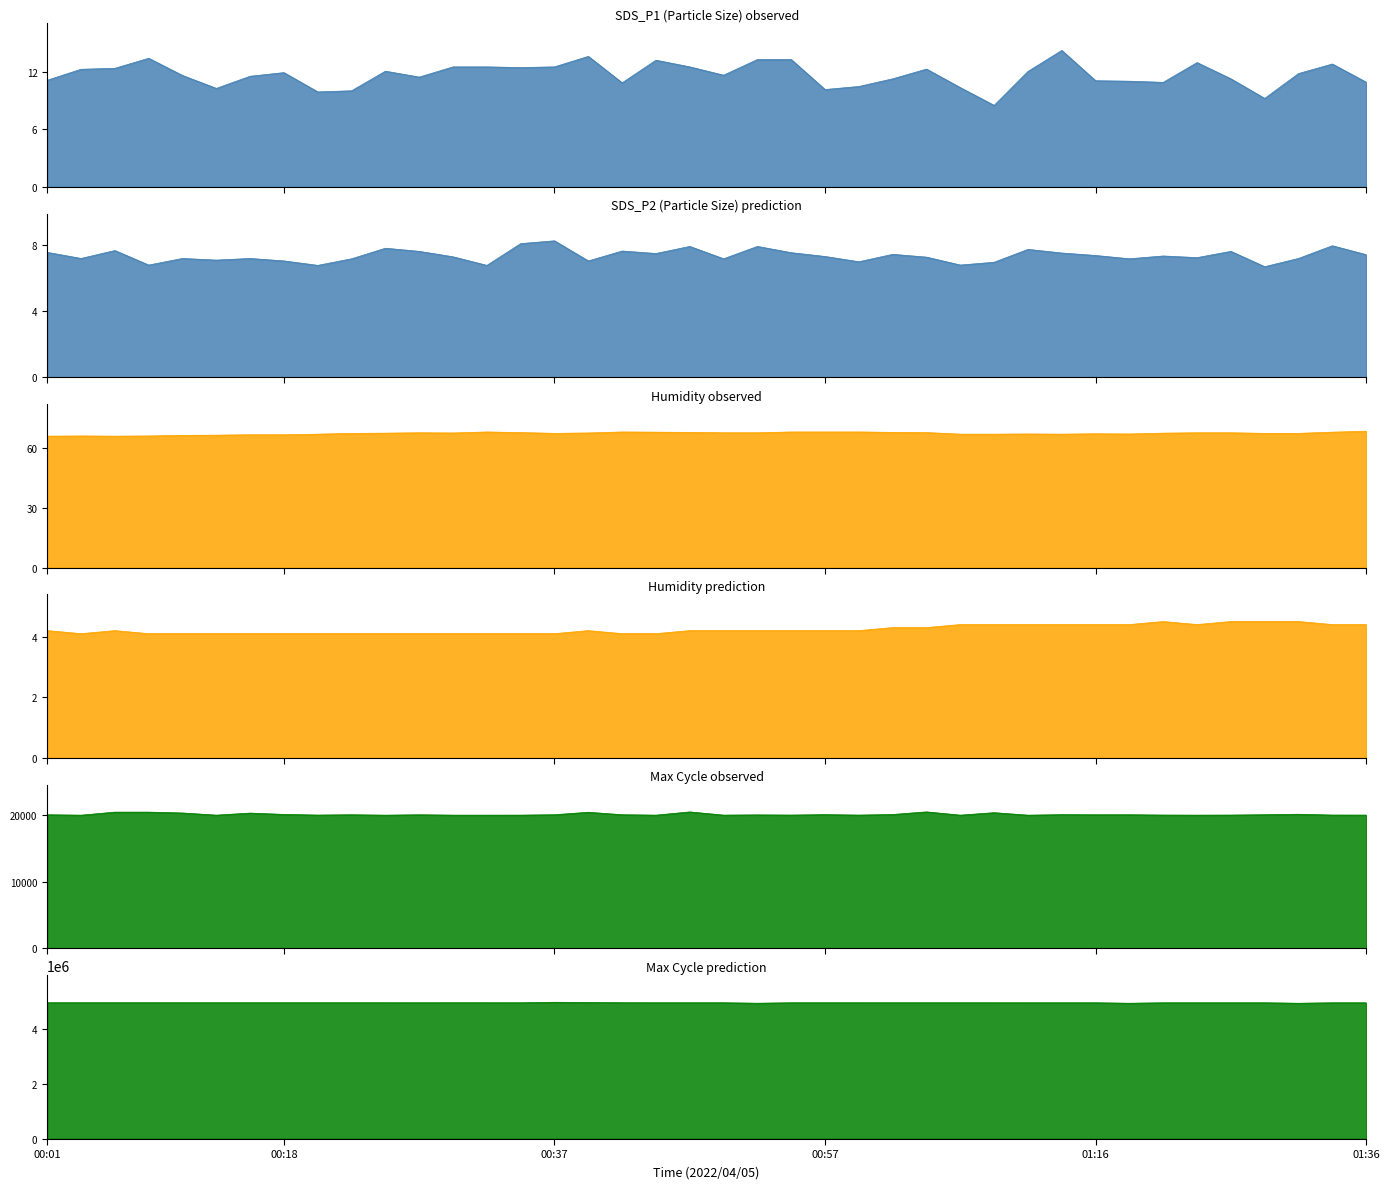

True or false: Humidity and SDS_P2 intersect in this chart.

False